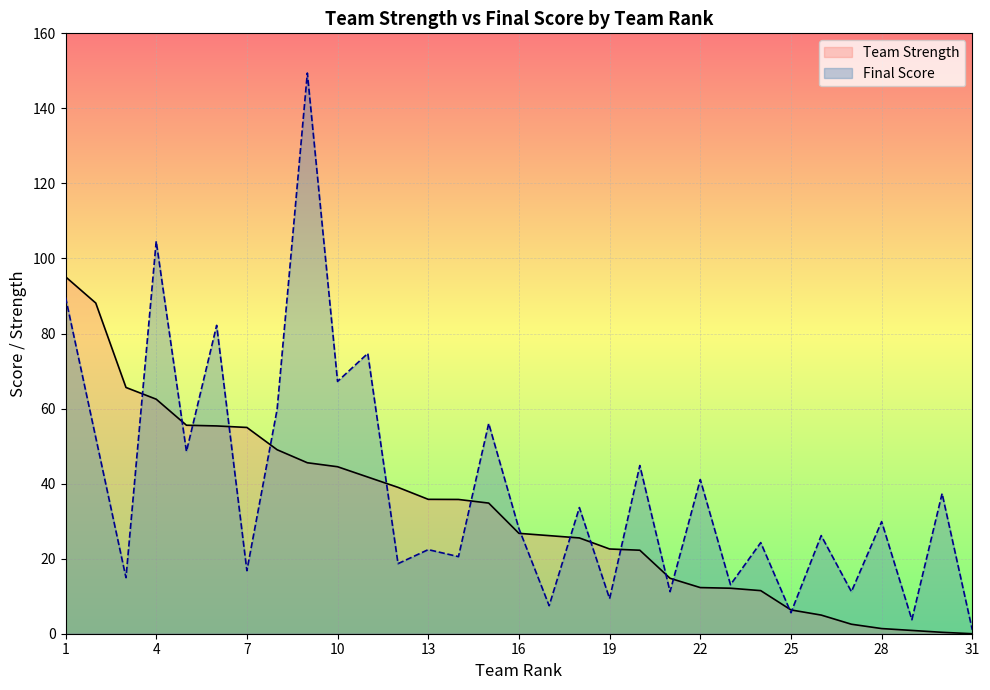

What is the average value of the Final Score series?

38.9